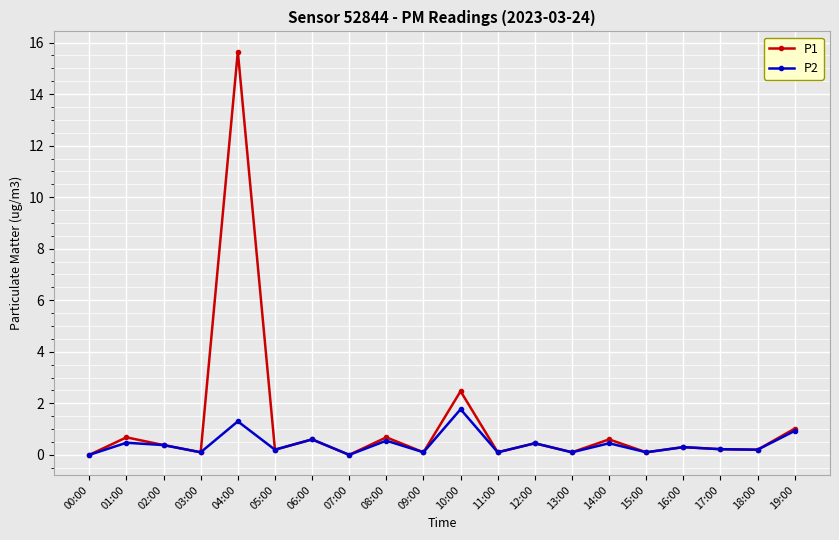

At how many categories does at least one series exceed 9?

1